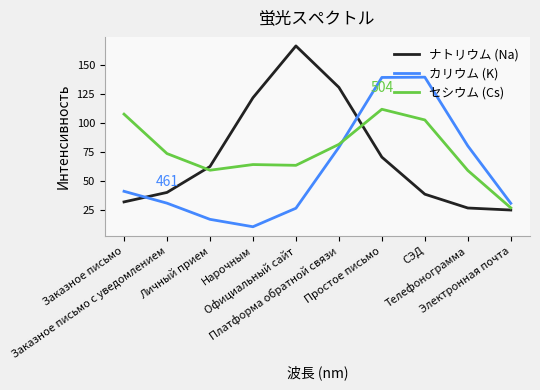

In ナトリウム (Na), how many points are higher than both neighbors (excluding endpoints)?

1